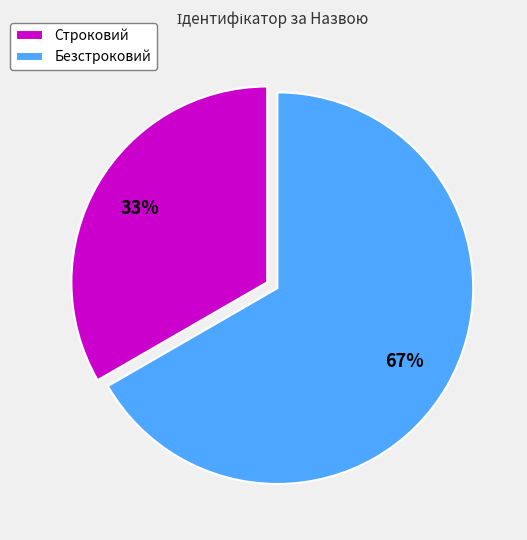

To the nearest percent, what is the combined percentage of Безстроковий and Строковий?

100%